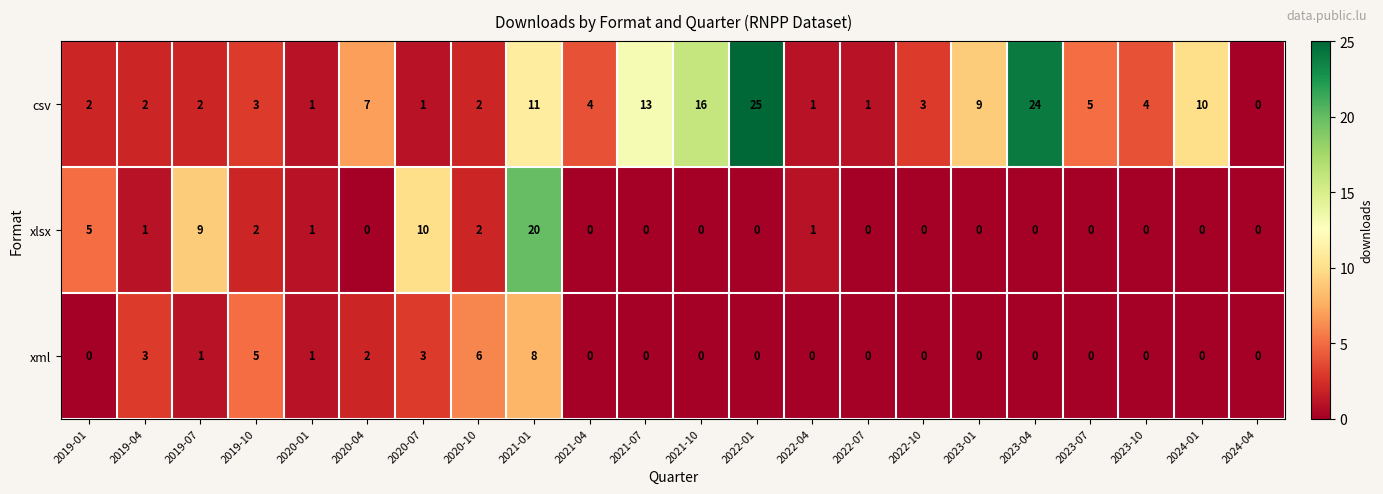

How many categories are shown in the chart?

22